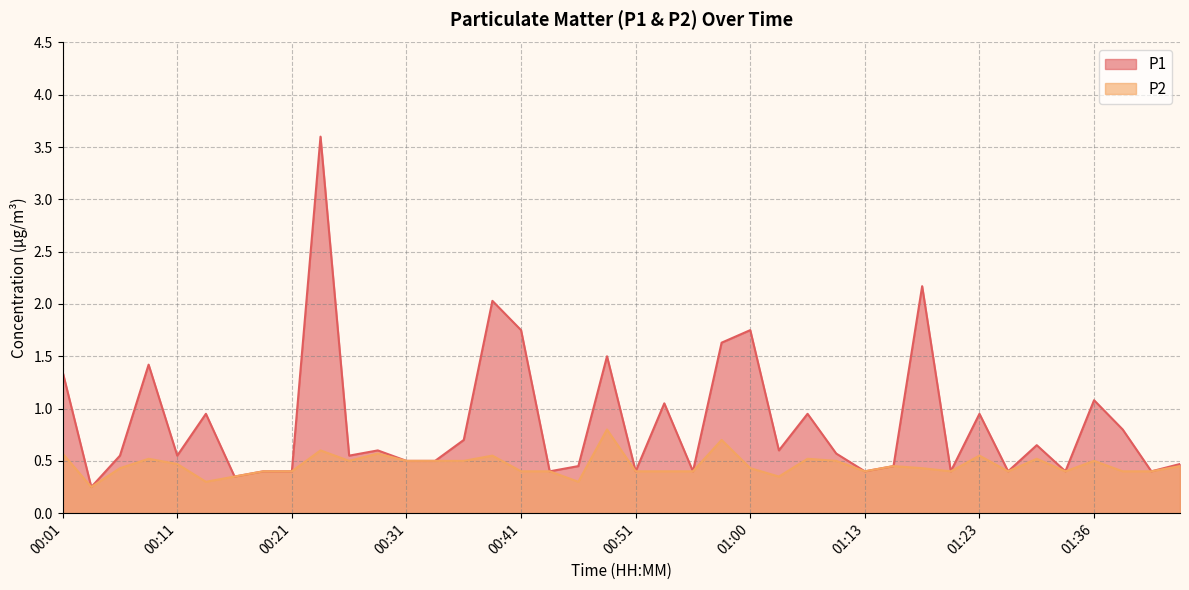

What position from the left is 01:00?

25